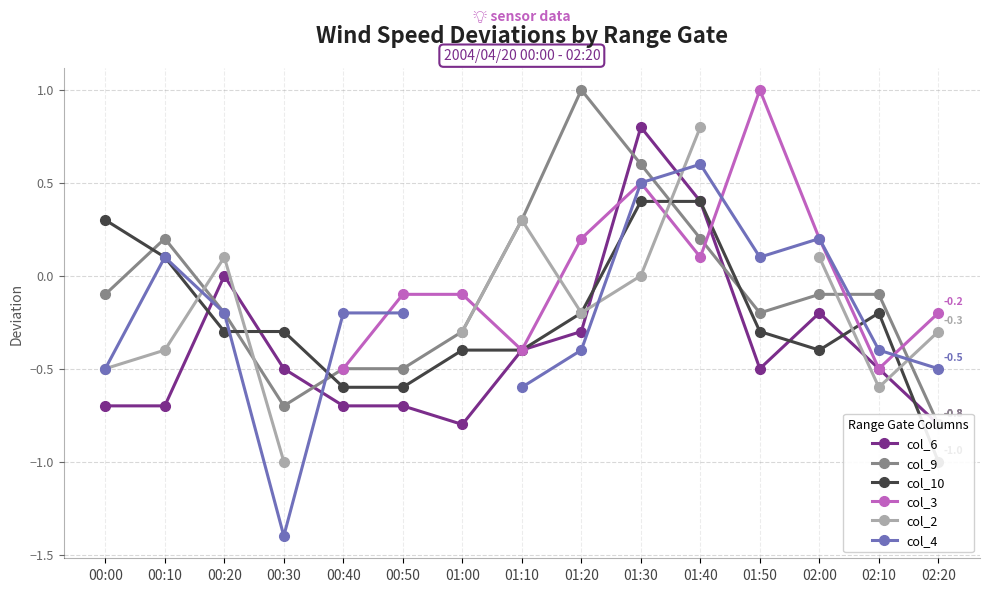

Which series has the widest spread of values?

col_4